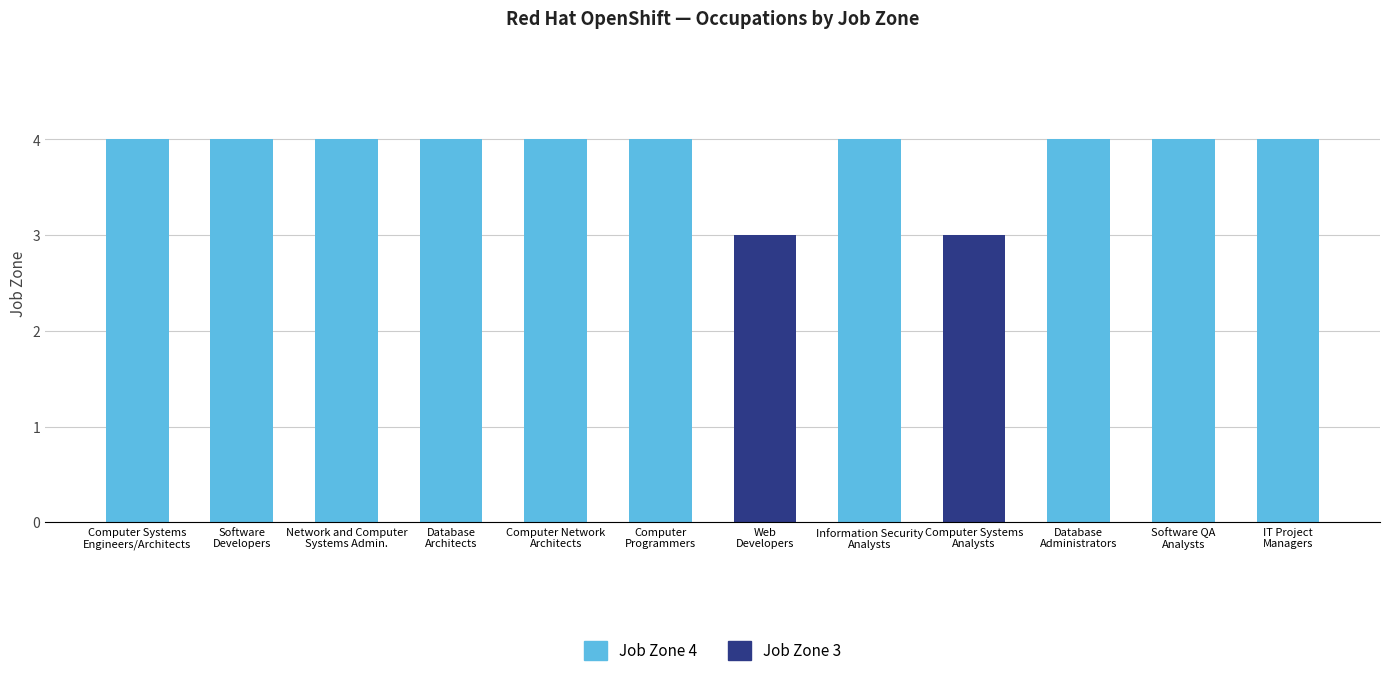

What is the sum of the Job Zone 4 values at Computer
Programmers and Information Security
Analysts?

8